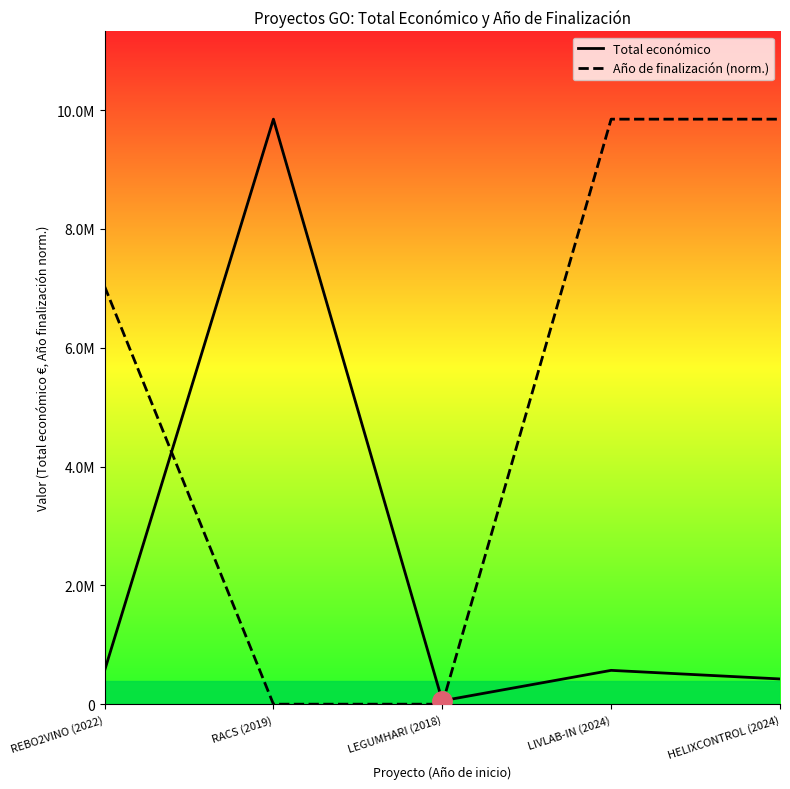

How many lines are shown in the chart?

2